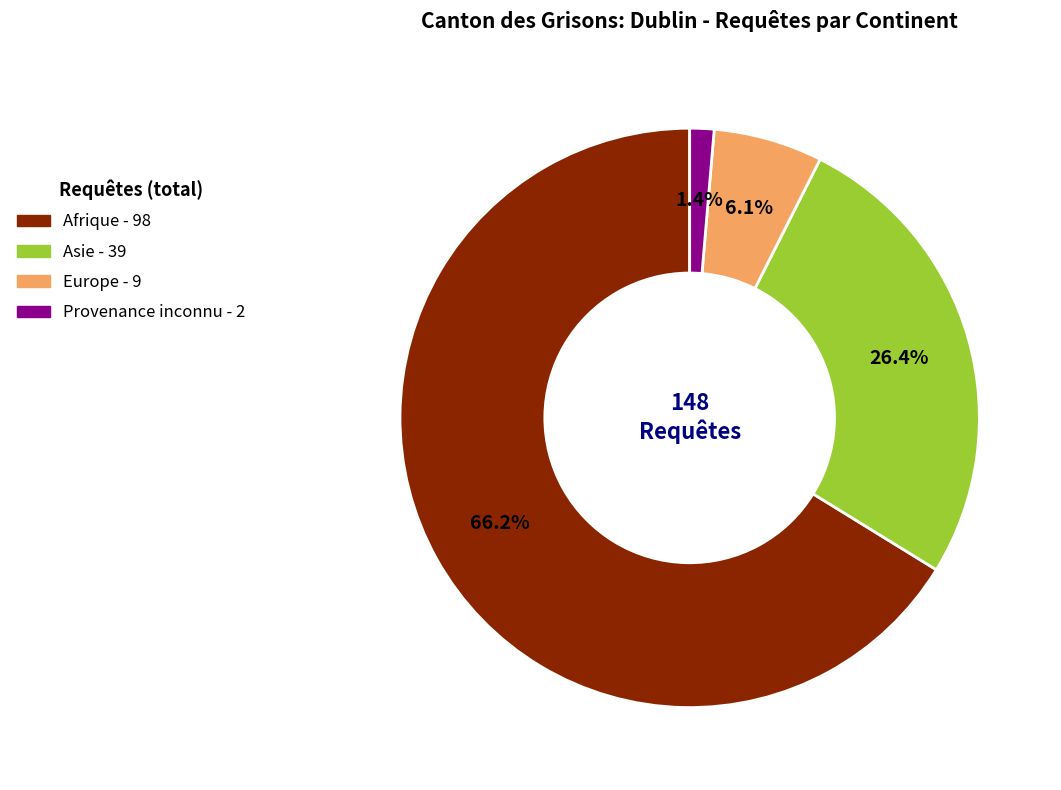

Between Afrique and Europe, which is larger?

Afrique